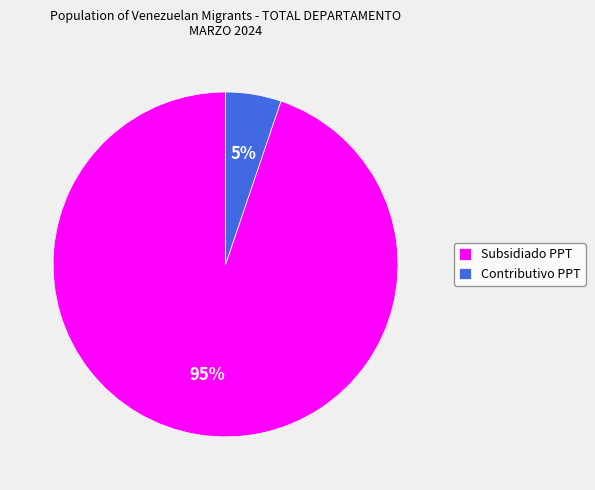

Which has a higher value, Subsidiado PPT or Contributivo PPT?

Subsidiado PPT